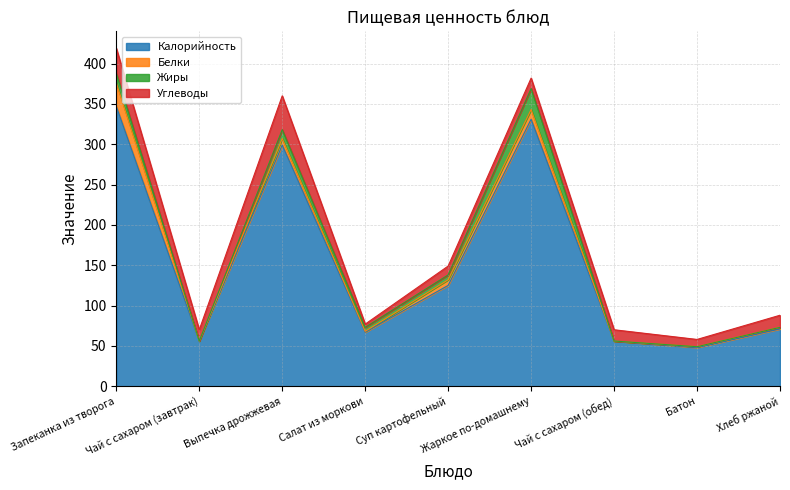

What is the label of the 4th point from the left?

Салат из моркови